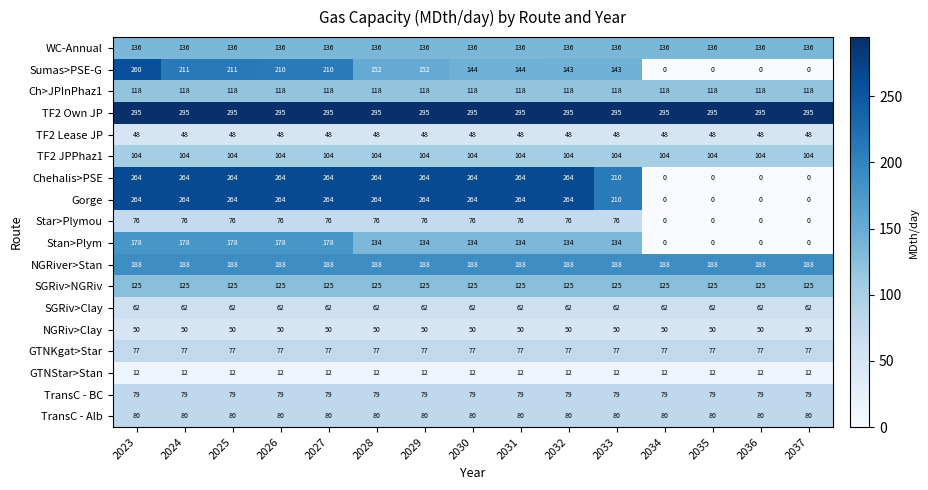

Which series has the largest total across all categories?

TF2 Own JP